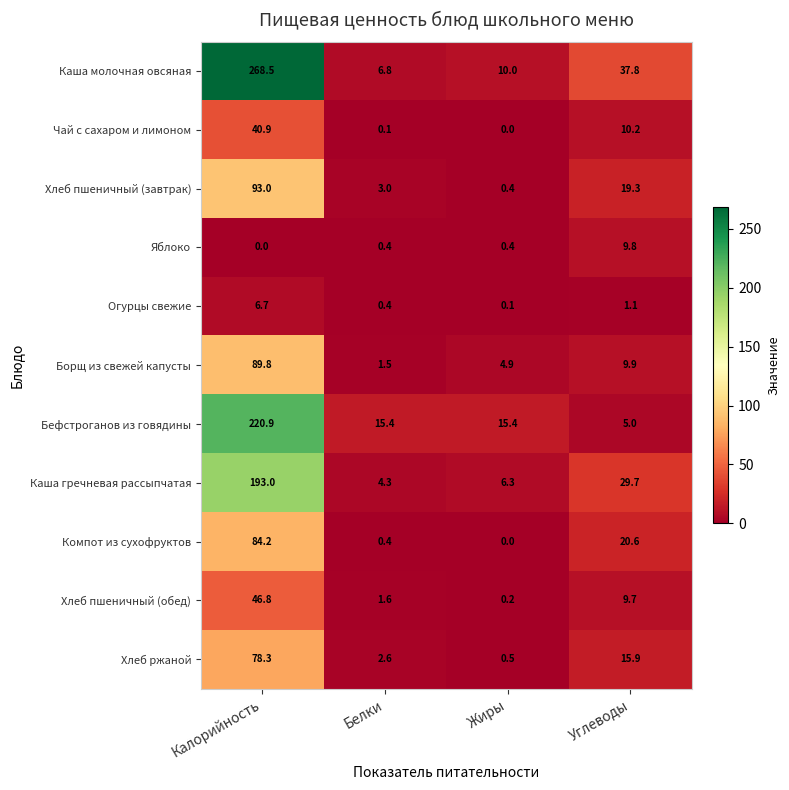

At Углеводы, list the series in order from smallest to largest.

Огурцы свежие, Бефстроганов из говядины, Хлеб пшеничный (обед), Яблоко, Борщ из свежей капусты, Чай с сахаром и лимоном, Хлеб ржаной, Хлеб пшеничный (завтрак), Компот из сухофруктов, Каша гречневая рассыпчатая, Каша молочная овсяная